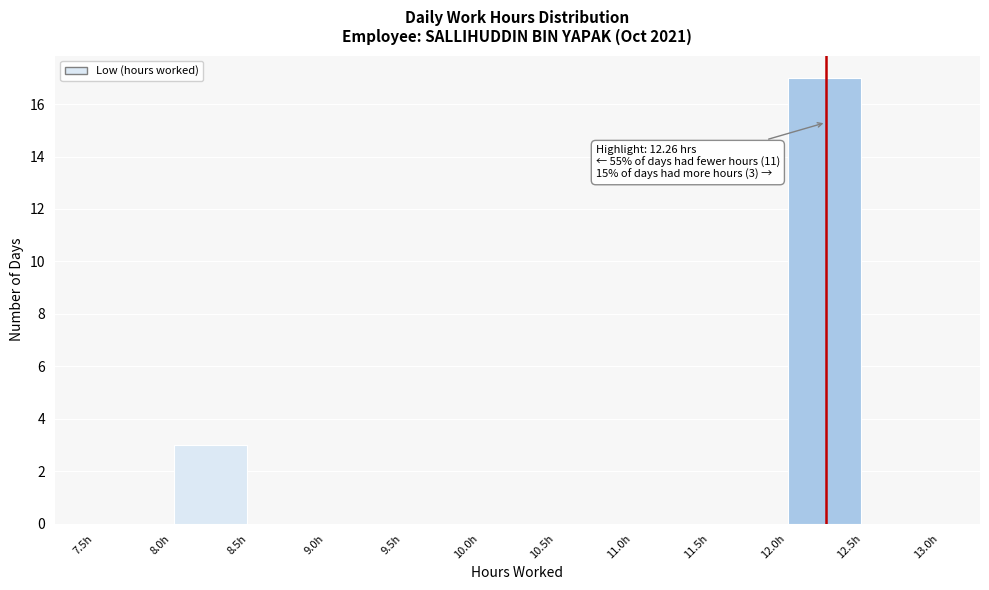

Which range on the x-axis has the tallest bar?

12.0 to 12.5